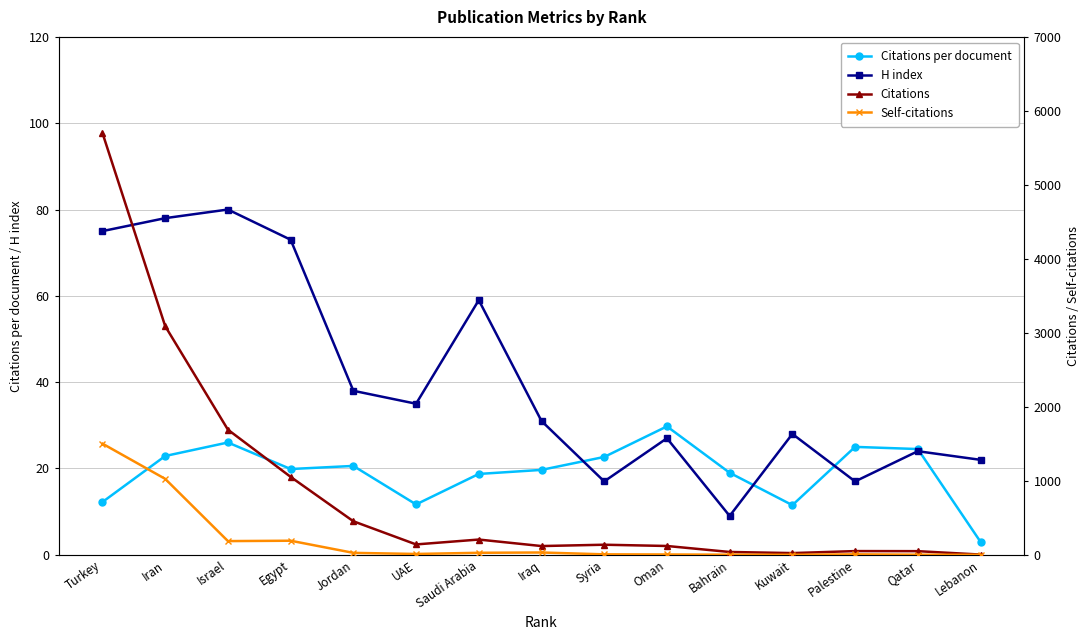

In H index, how many points are higher than both neighbors (excluding endpoints)?

5